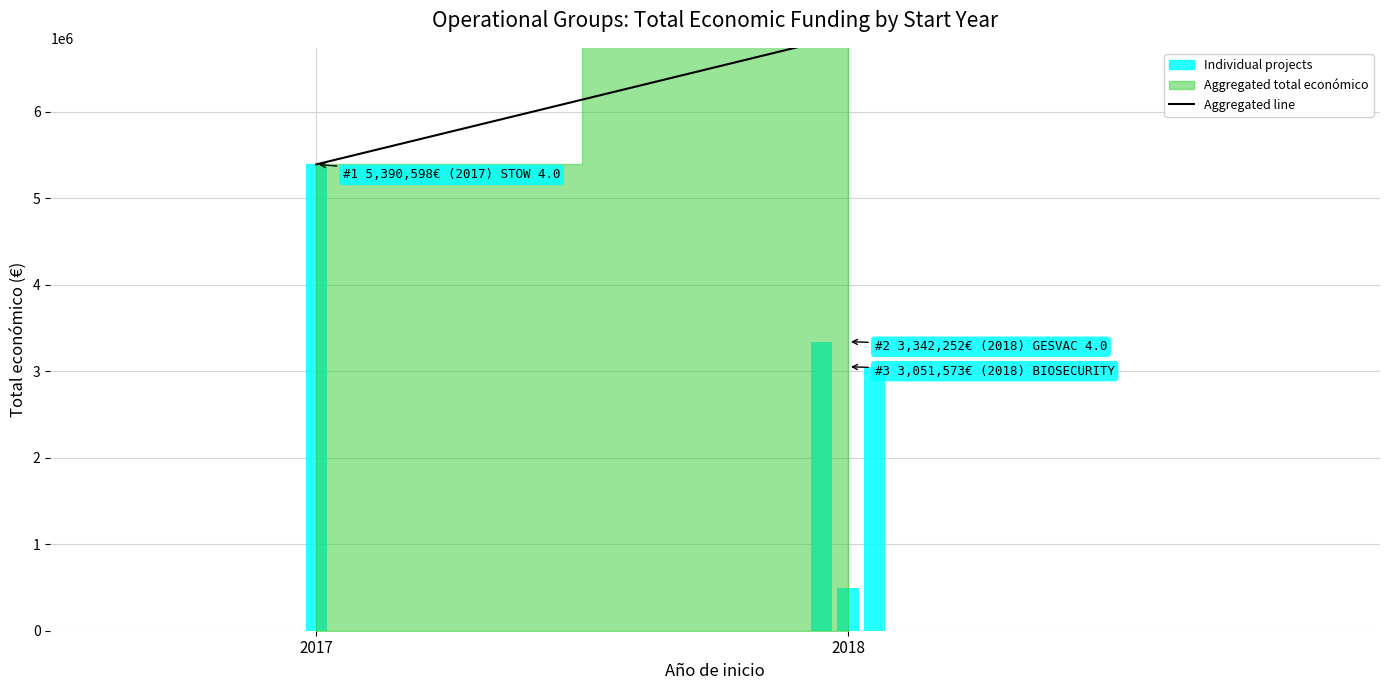

Which label corresponds to the largest value in the chart?

2018